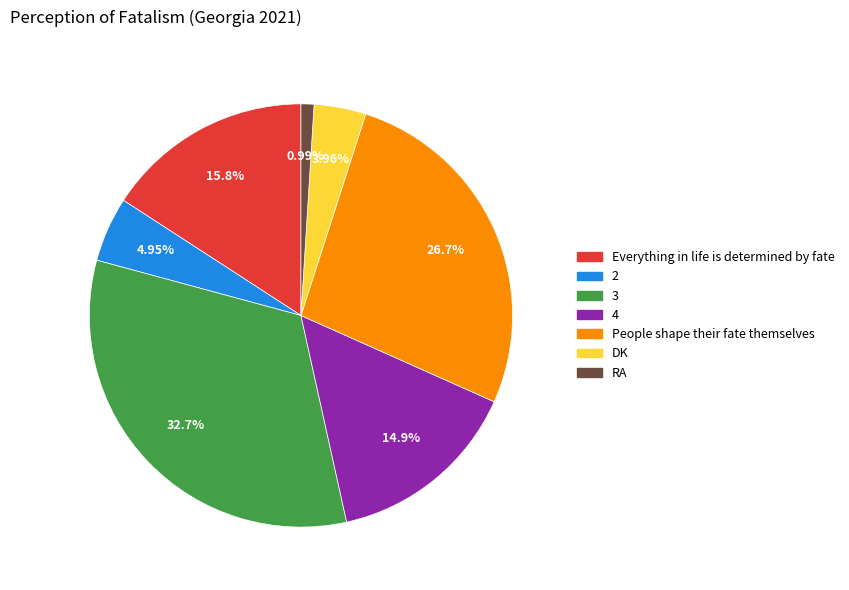

Is it true that People shape their fate themselves is 38% of the pie?

False